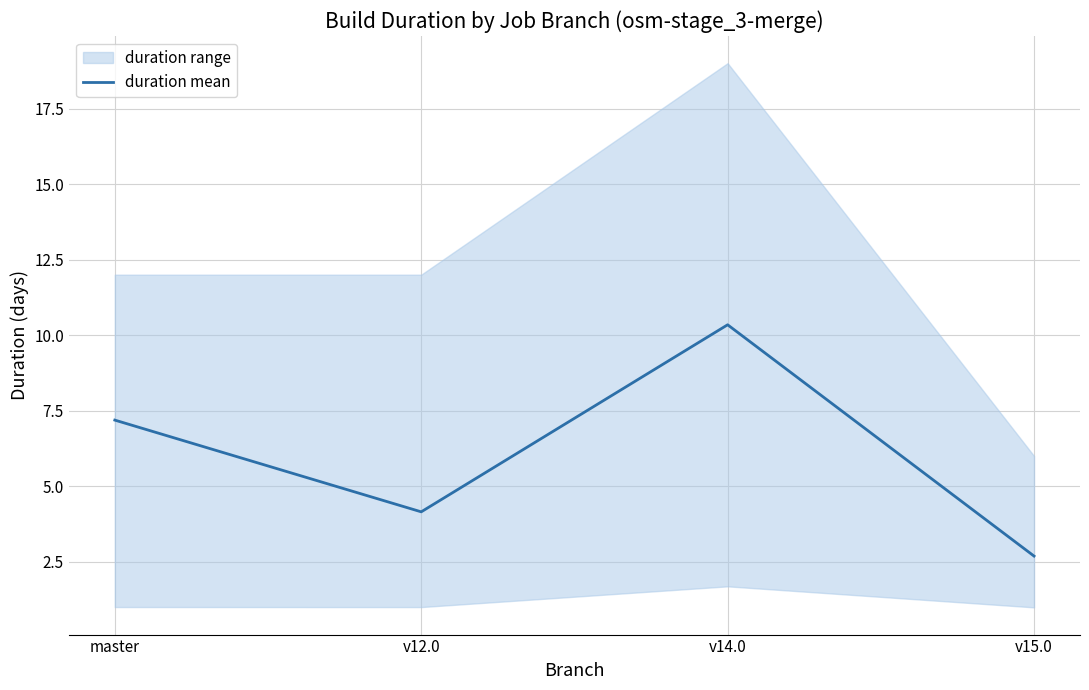

Where is the first local minimum?

v12.0